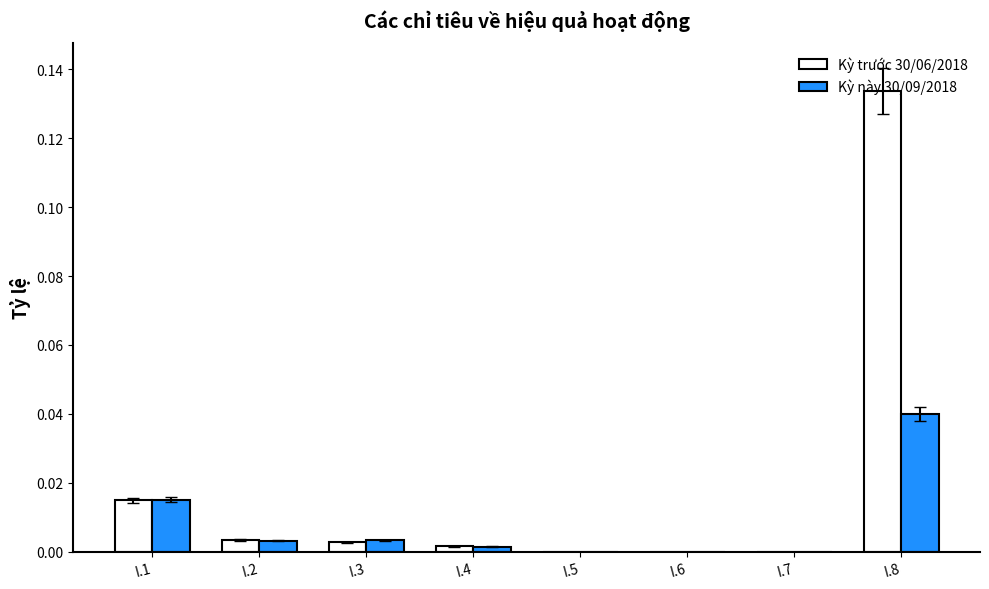

Which category has the highest value in the Kỳ này 30/09/2018 series?

I.8